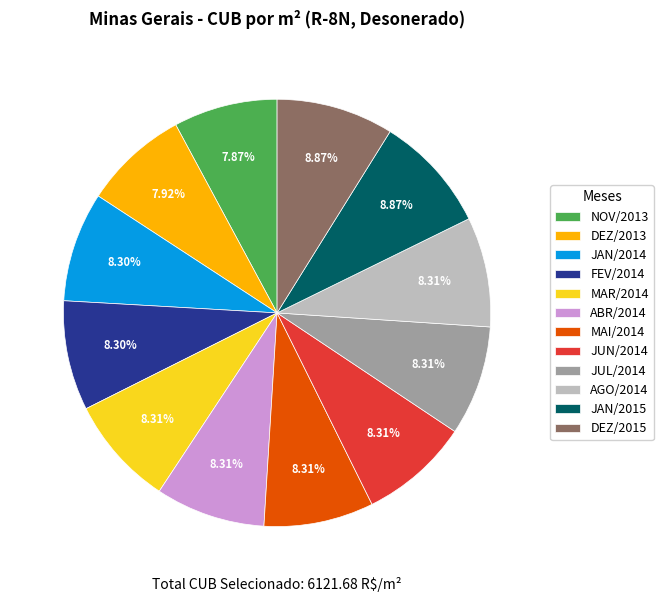

What is the ratio of the value at NOV/2013 to the value at JUN/2014?

0.9